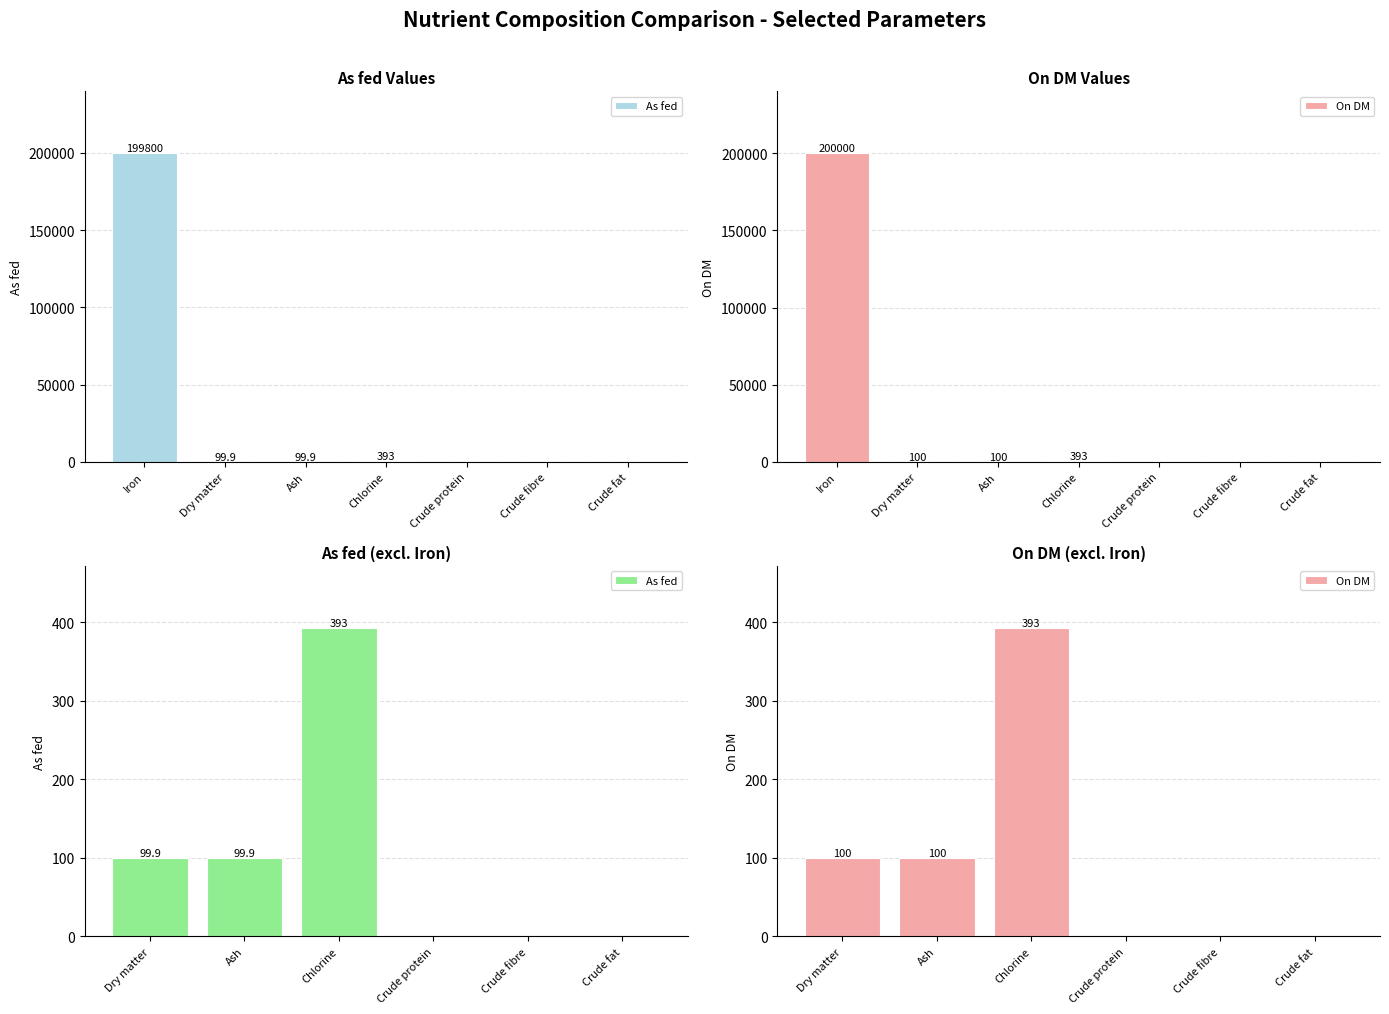

Rank the series by their average value, from lowest to highest.

As fed, On DM